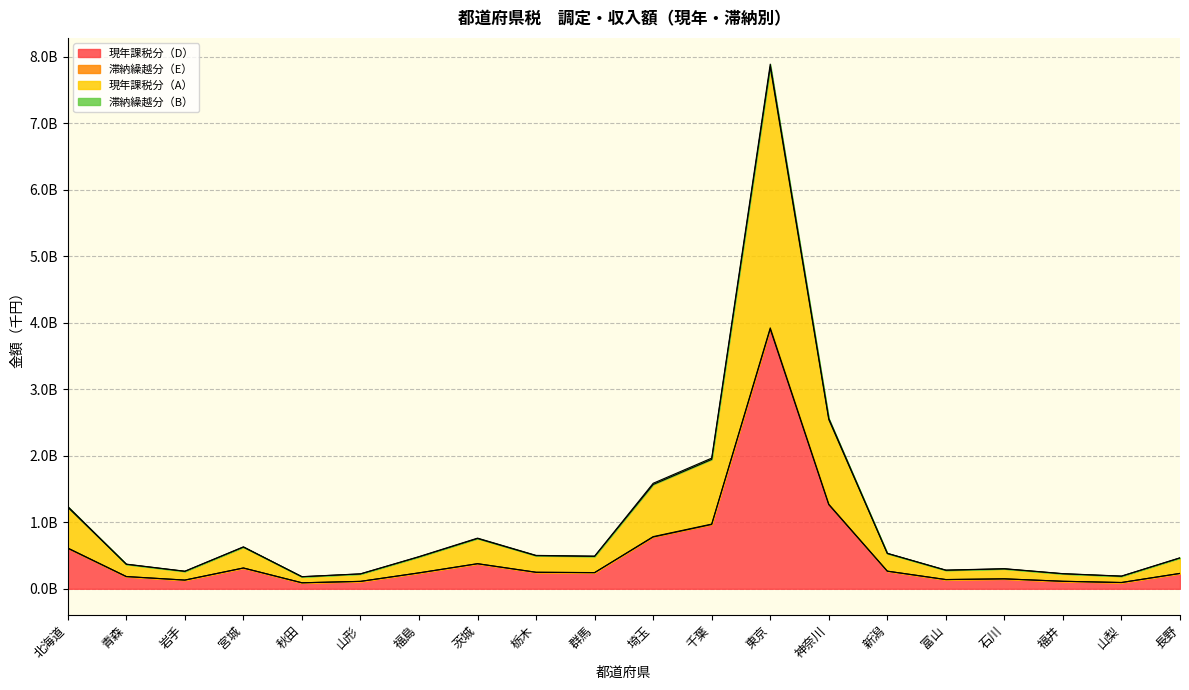

Reading left to right, list all the values displayed in this chart.

現年課税分（D）: 北海道=0.6	青森=0.2	岩手=0.1	宮城=0.3	秋田=0.1	山形=0.1	福島=0.2	茨城=0.4	栃木=0.2	群馬=0.2	埼玉=0.8	千葉=1.0	東京=3.9	神奈川=1.3	新潟=0.3	富山=0.1	石川=0.1	福井=0.1	山梨=0.1	長野=0.2
現年課税分（A）: 北海道=1.2	青森=0.4	岩手=0.3	宮城=0.6	秋田=0.2	山形=0.2	福島=0.5	茨城=0.8	栃木=0.5	群馬=0.5	埼玉=1.6	千葉=1.9	東京=7.8	神奈川=2.5	新潟=0.5	富山=0.3	石川=0.3	福井=0.2	山梨=0.2	長野=0.5